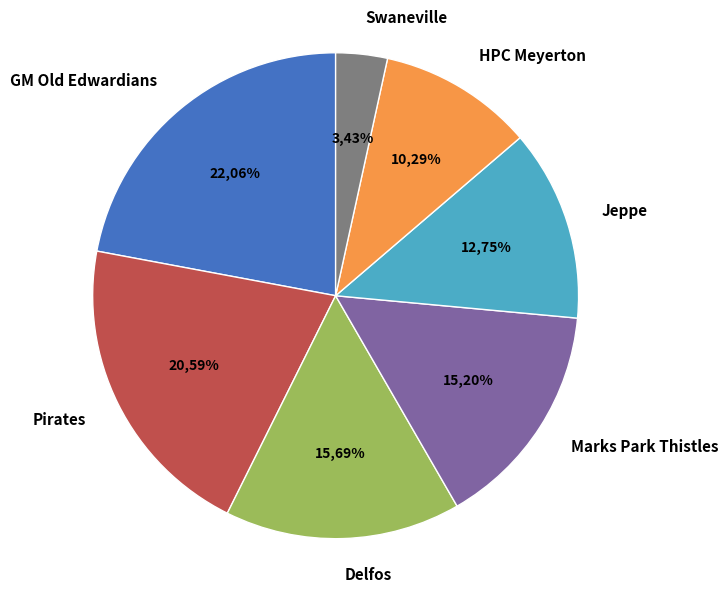

Is Delfos the majority of the pie?

No